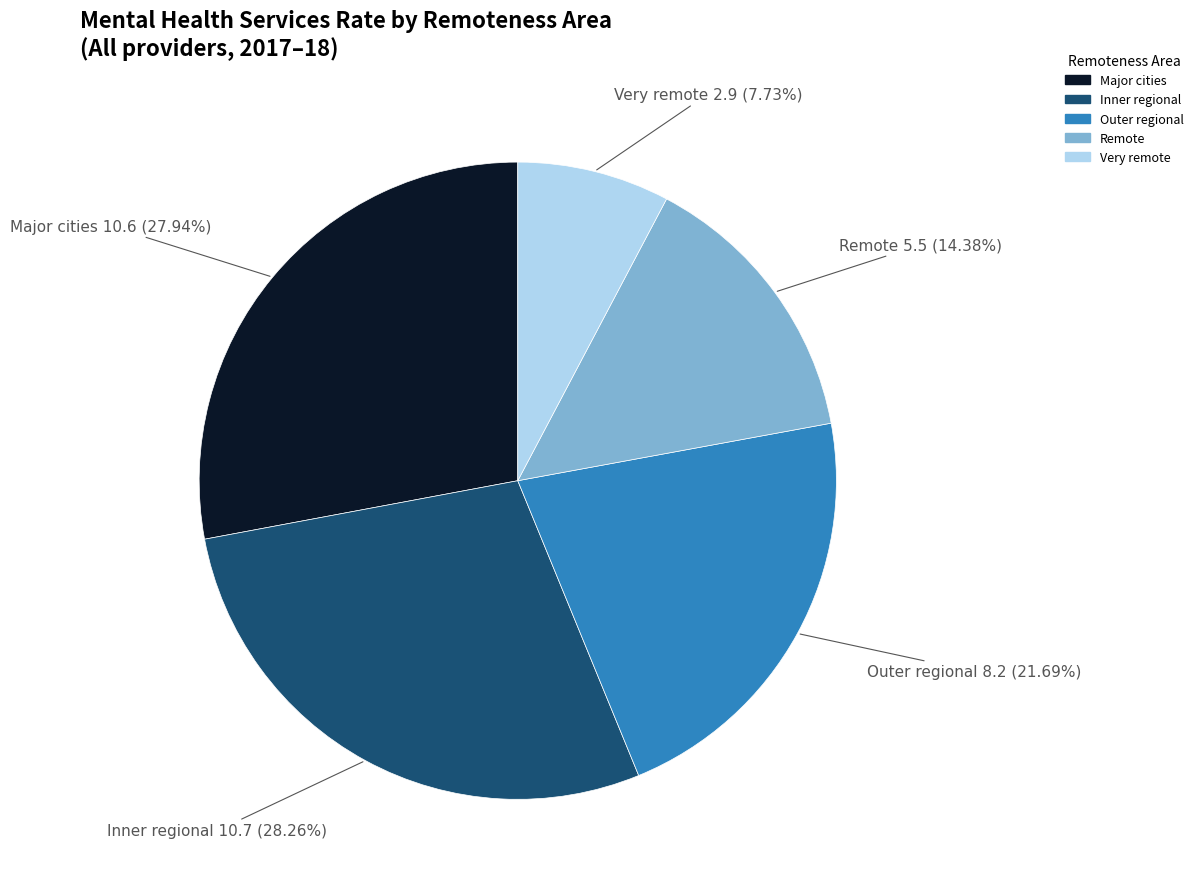

Is it true that Major cities is 28% of the pie?

True